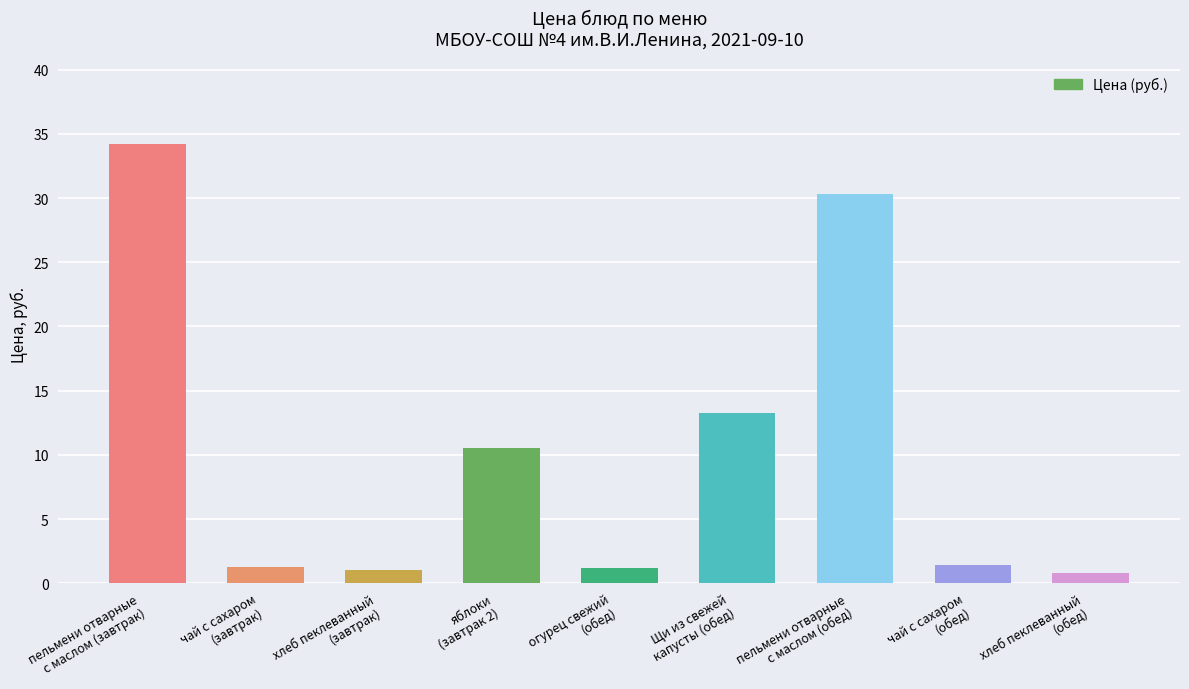

Between хлеб пеклеванный
(обед) and пельмени отварные
с маслом (завтрак), which is larger?

пельмени отварные
с маслом (завтрак)